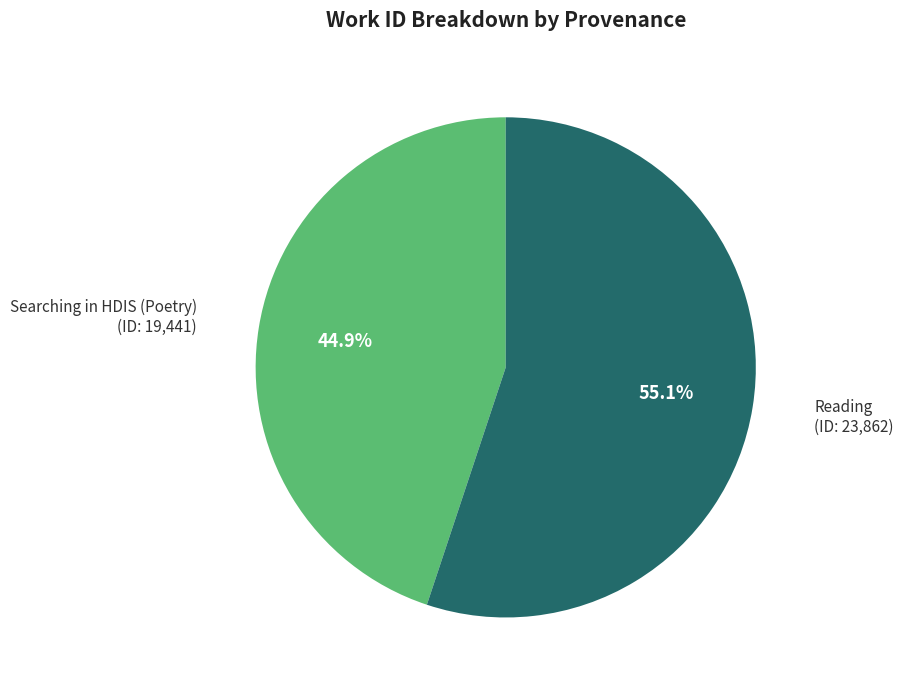

Which category has the biggest portion of the pie?

Reading